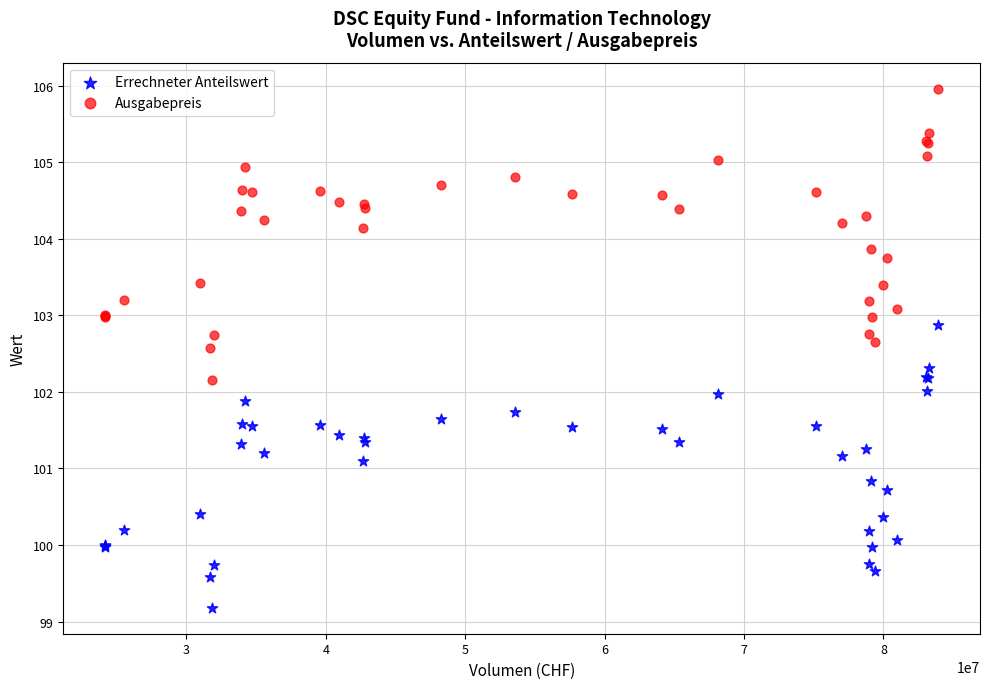

Which series reaches the maximum Y coordinate?

Ausgabepreis